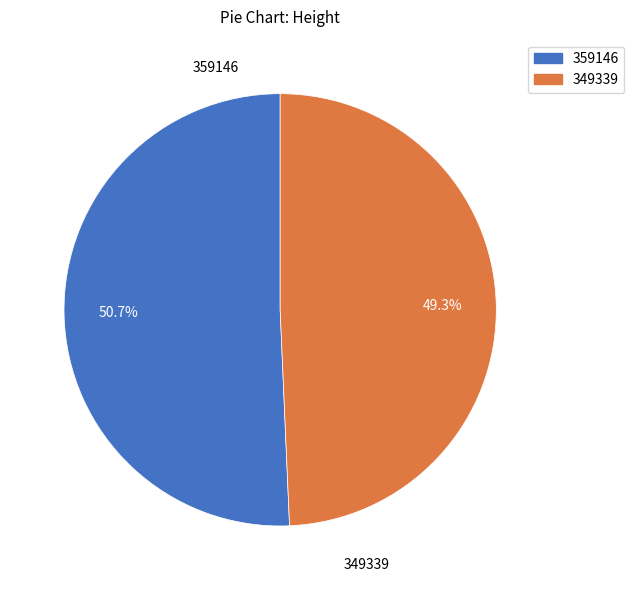

Combined, do 349339 and 359146 account for over 50%?

Yes